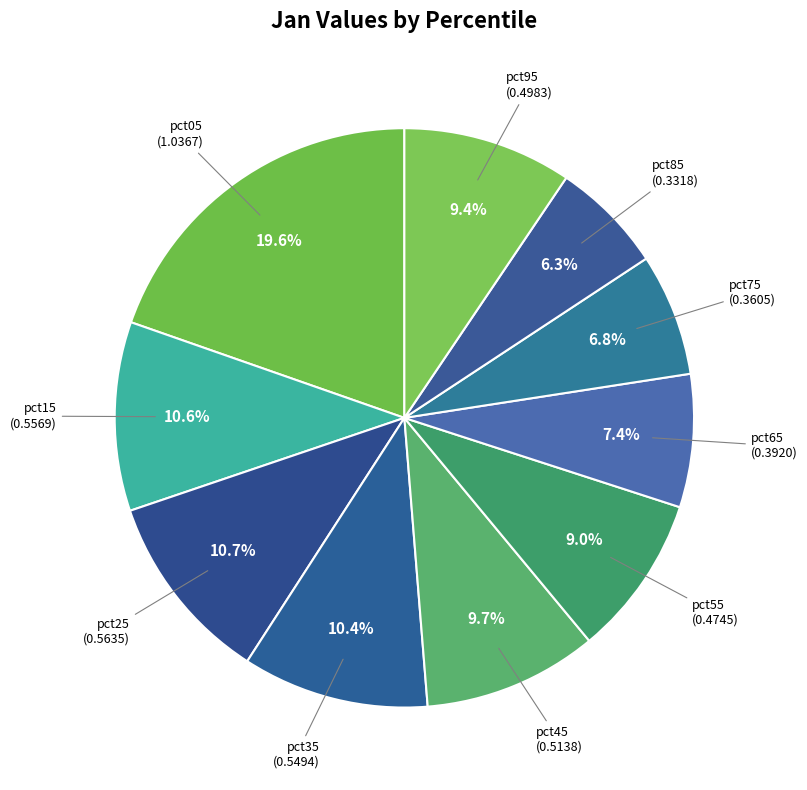

Count the number of slices in the pie.

10